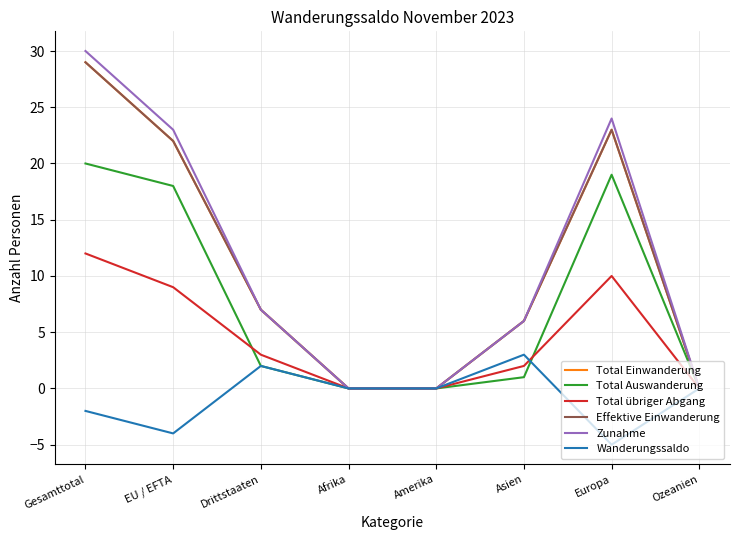

Is this an area chart (filled region under the line)?

No